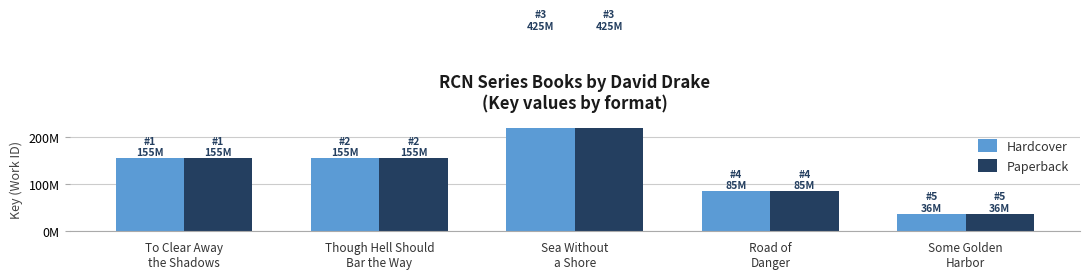

How many data points in Hardcover are above 155982694?

2